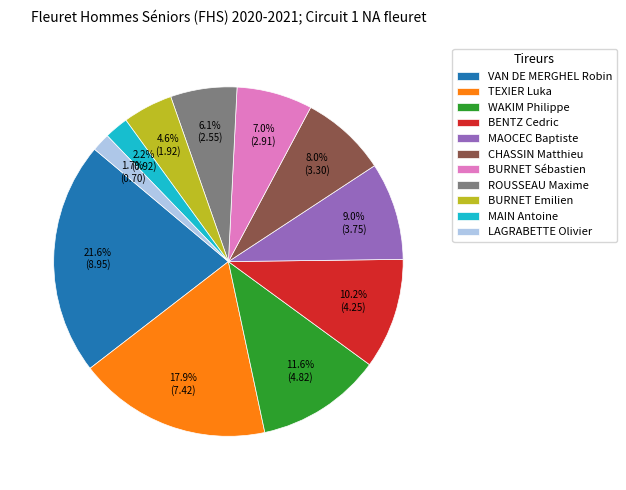

To the nearest percent, what portion does MAOCEC Baptiste represent?

9%